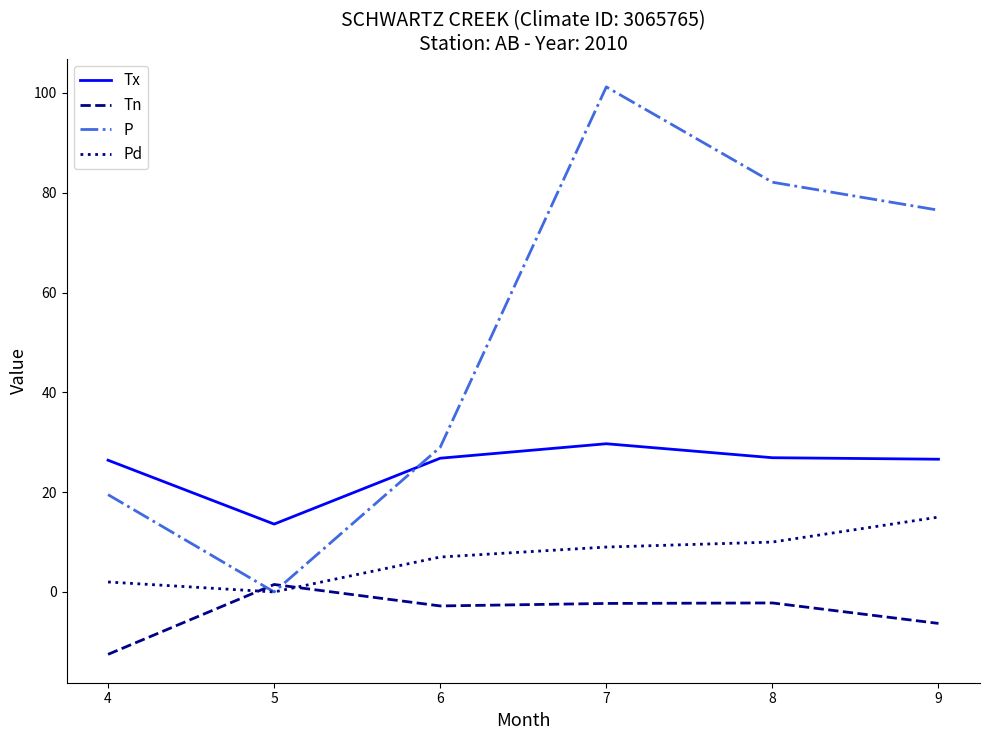

At which category is the sum across all series the highest?

7